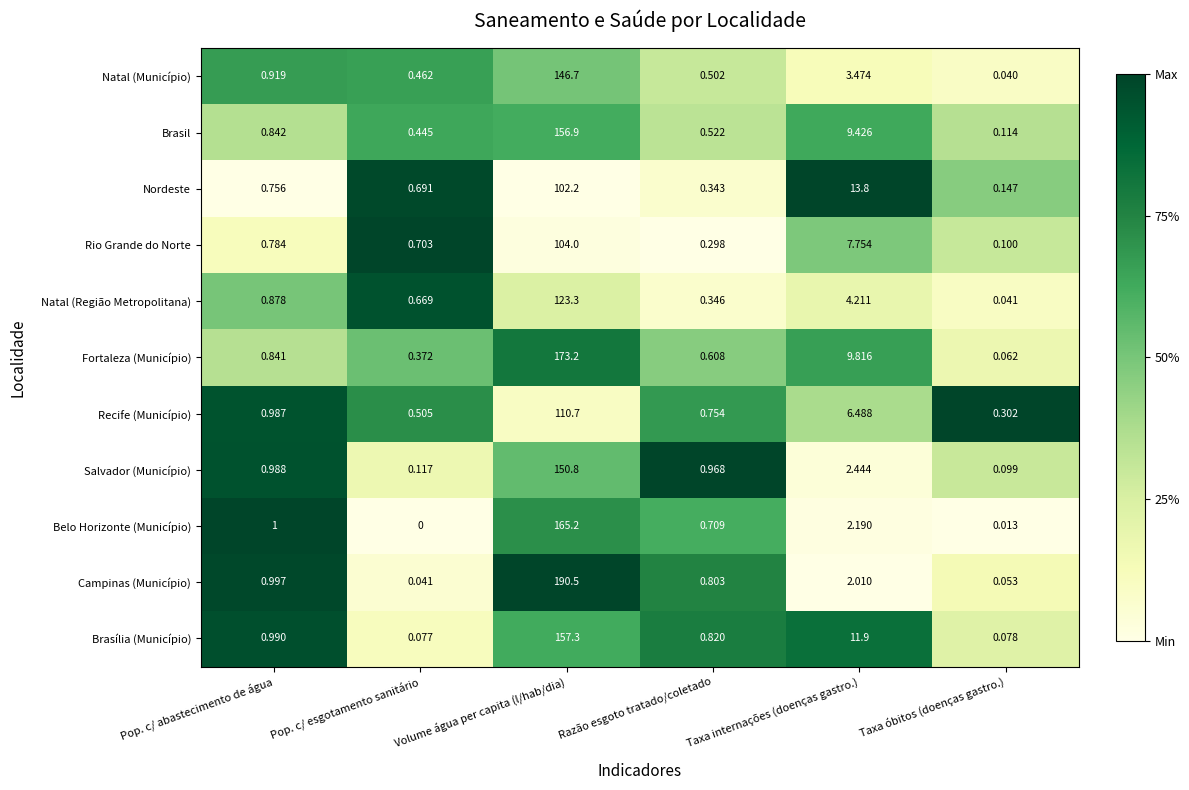

At which label is Campinas (Município) closest to 95?

Taxa internações (doenças gastro.)